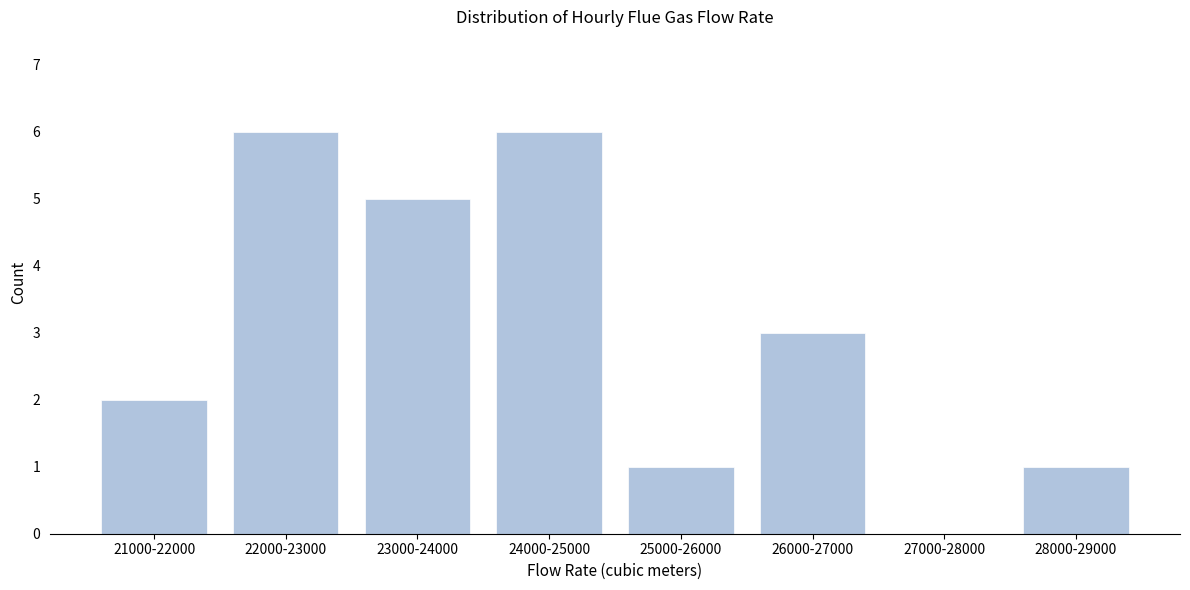

What is the change in value from 21000-22000 to 23000-24000?

+3